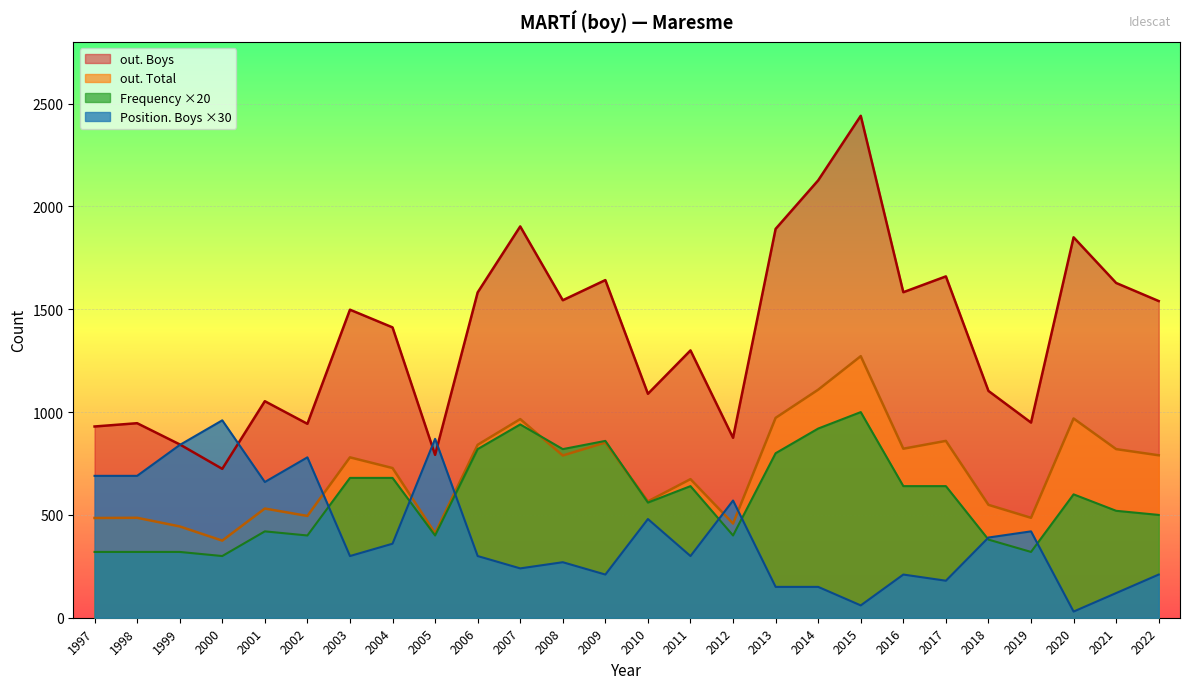

Which series has the largest total across all categories?

out. Boys